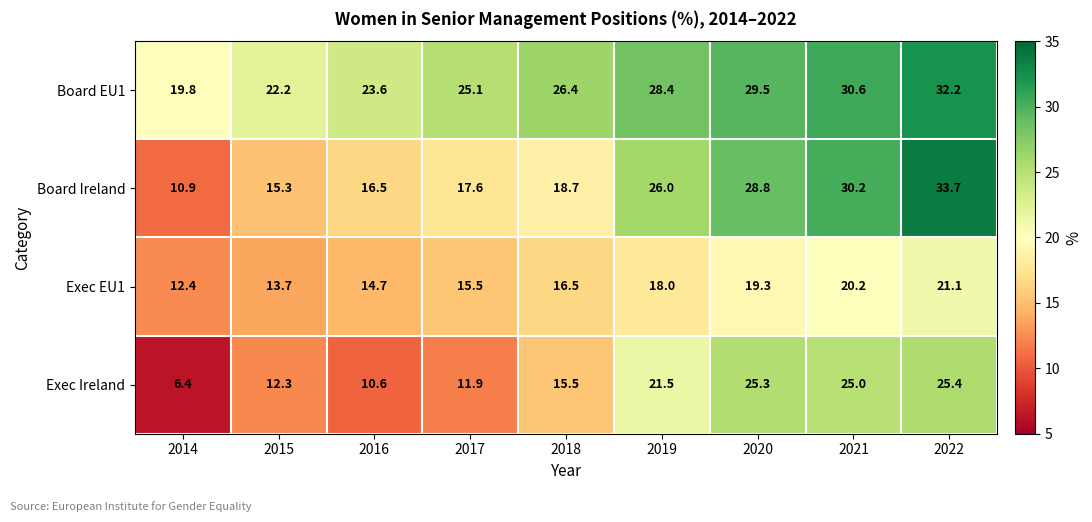

At how many categories does at least one series exceed 23?

7